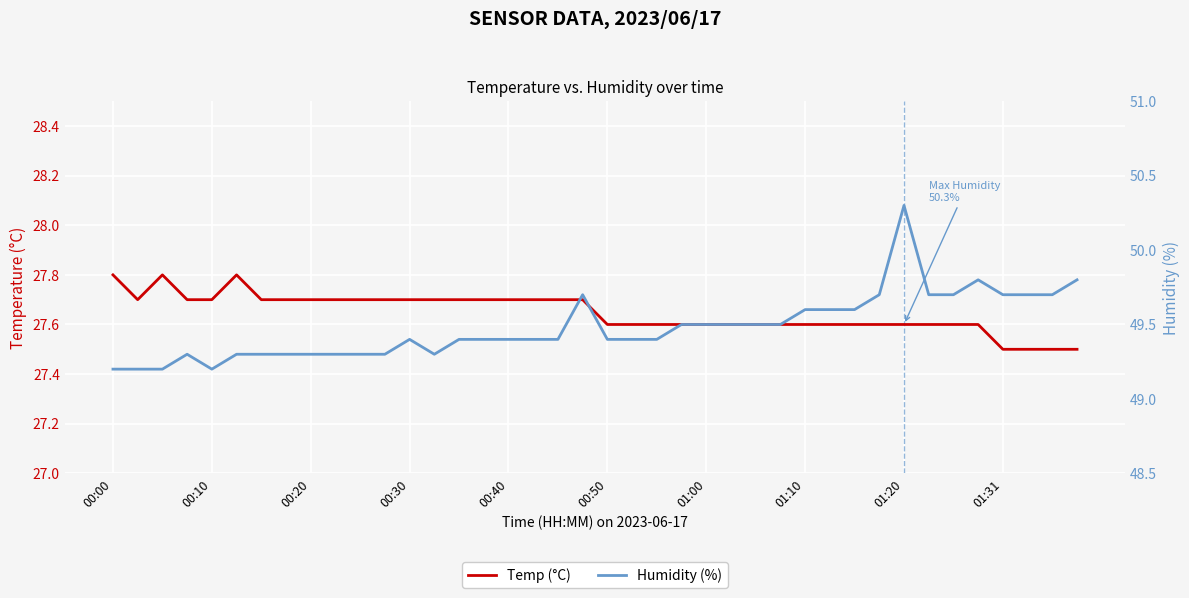

True or false: Humidity (%) has more than 1 points higher than both neighbors.

True